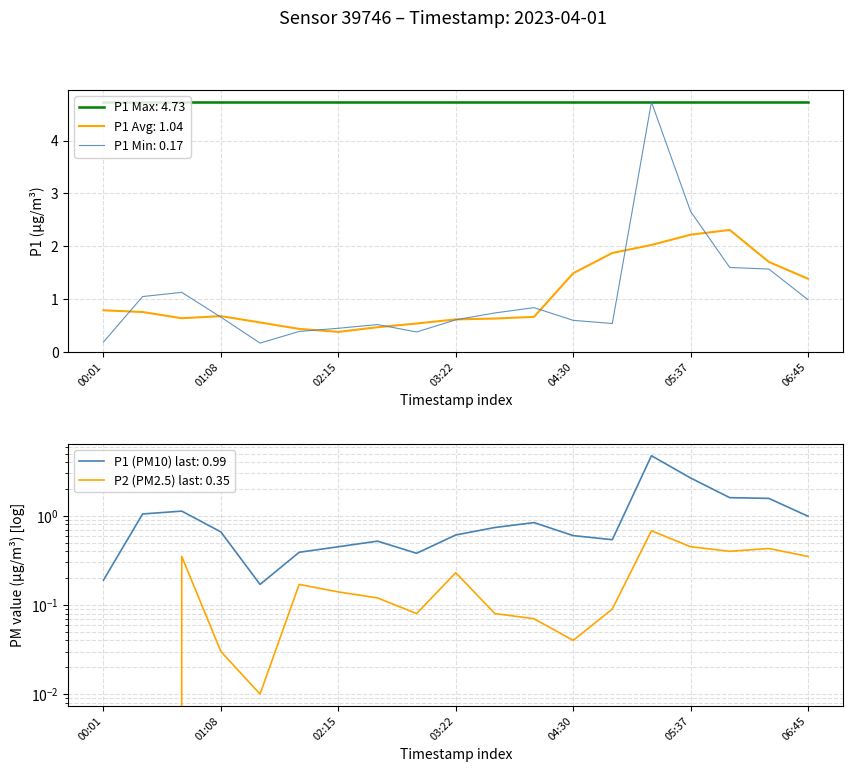

At which label does P2 reach its minimum?

00:01